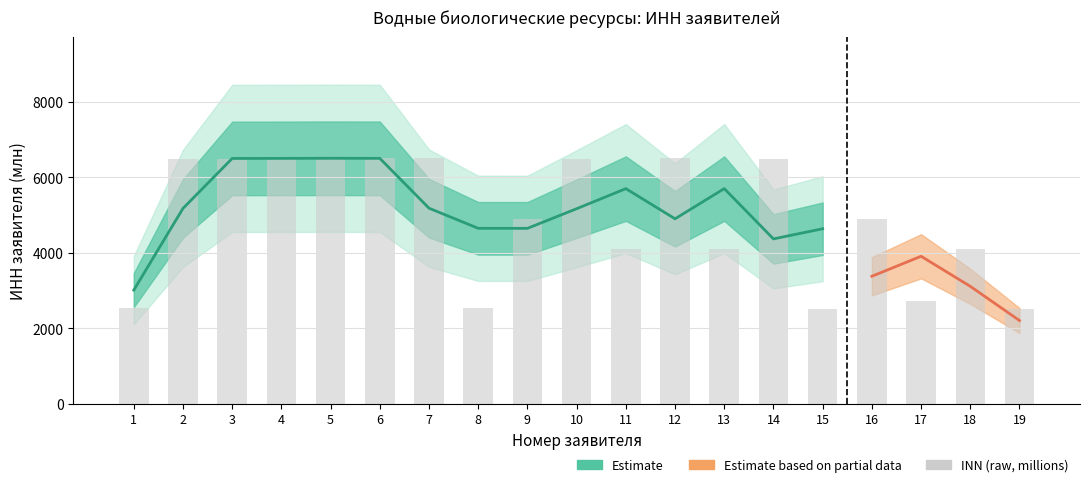

At which label is the value closest to 4508?

16